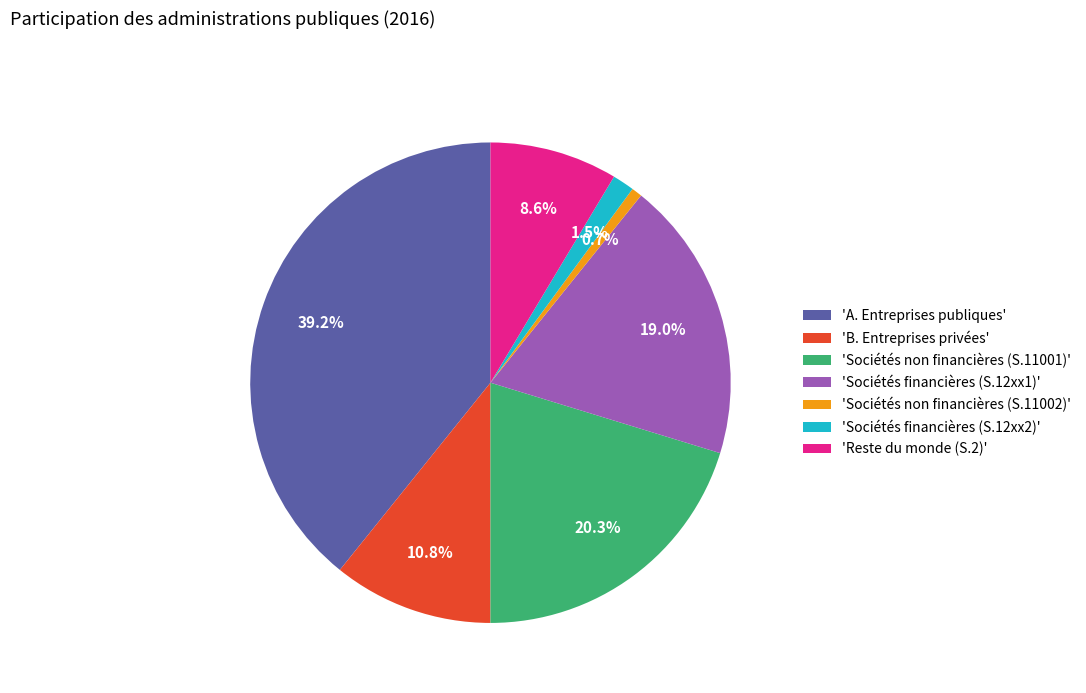

To the nearest percent, what is the average slice percentage?

14%